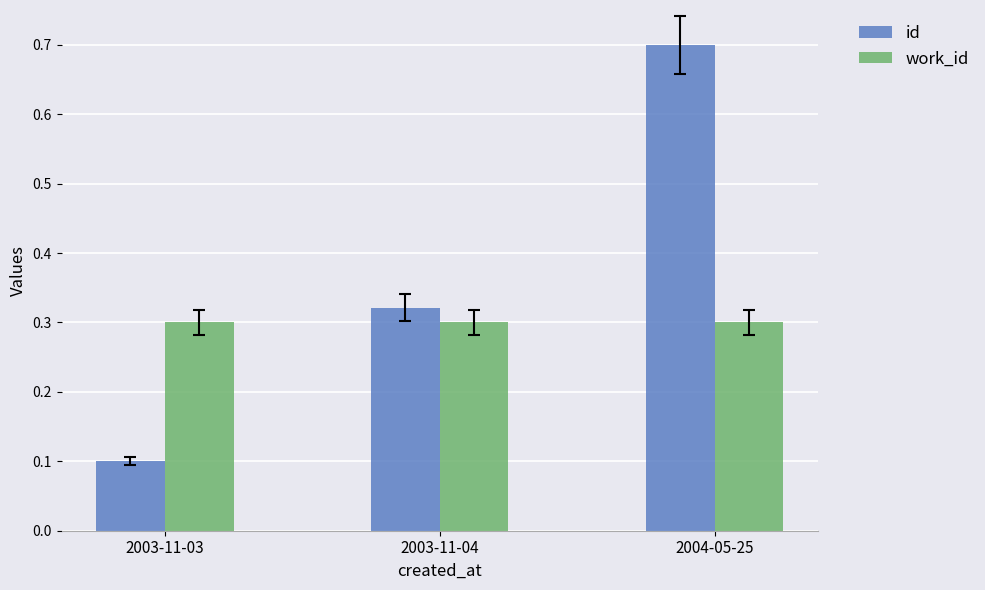

Which category has the highest value in the id series?

2004-05-25